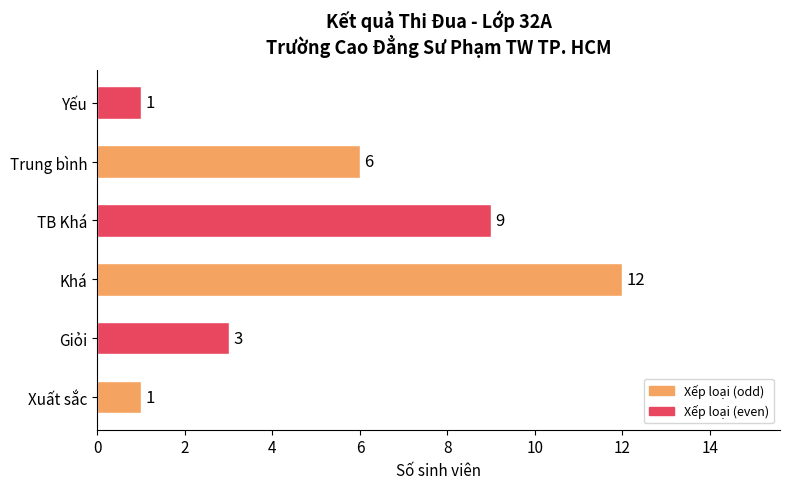

What is the maximum value shown in the chart?

12